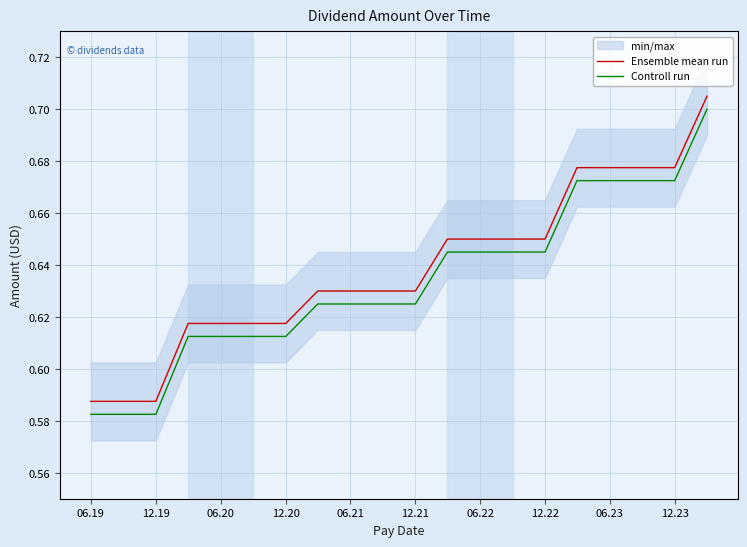

The value of Ensemble mean run at 06.21 is 1.0. True or false?

False